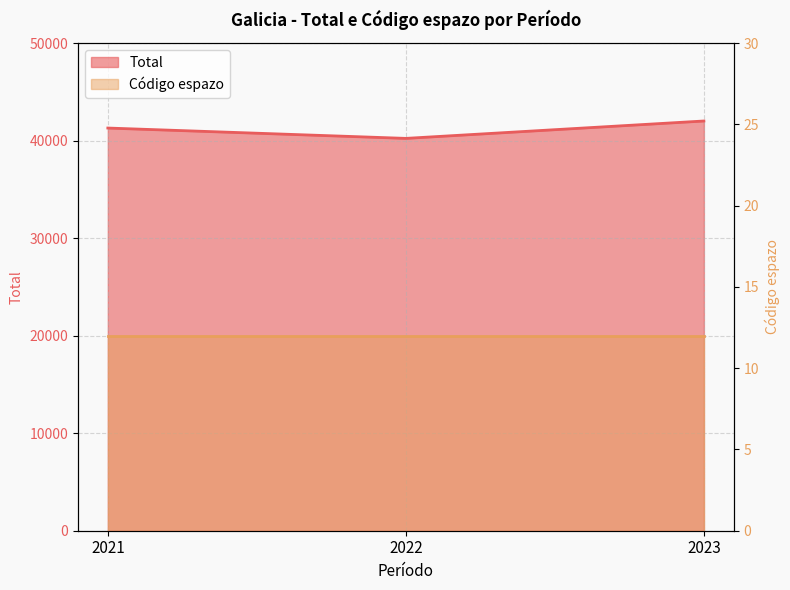

Count the values in the range 40222 to 42005.

3